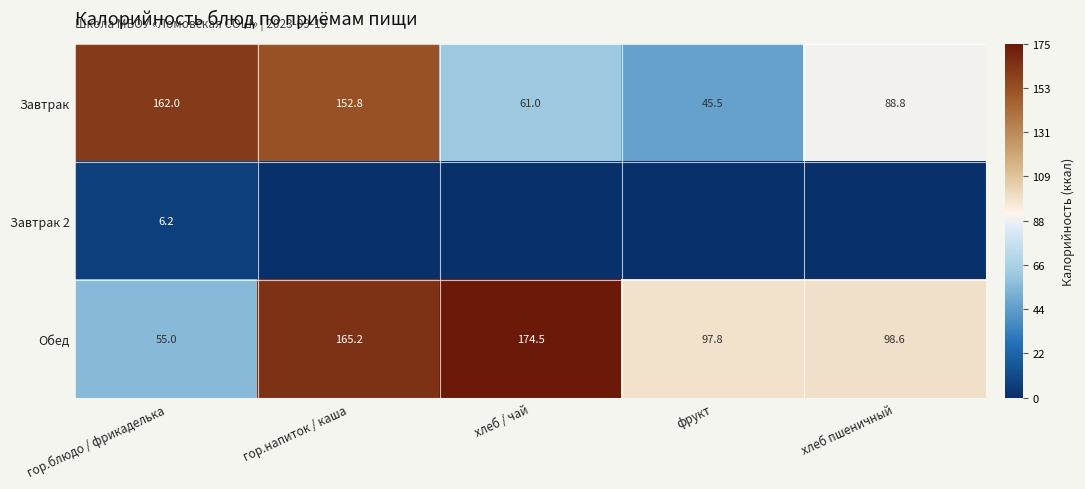

Is it true that Обед equals 86.8 at гор.напиток / каша?

False